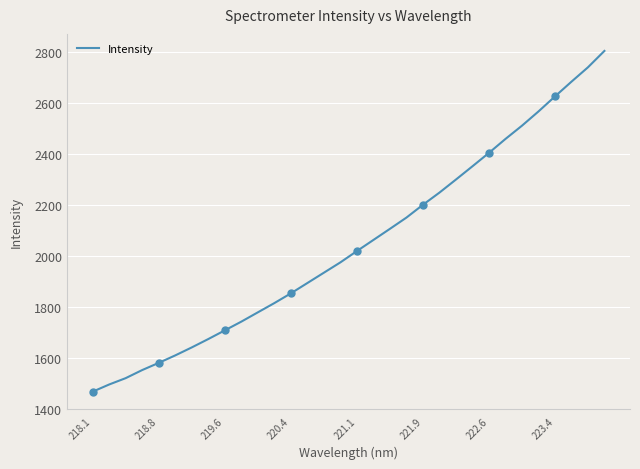

Which category has the lowest value across all series?

218.1